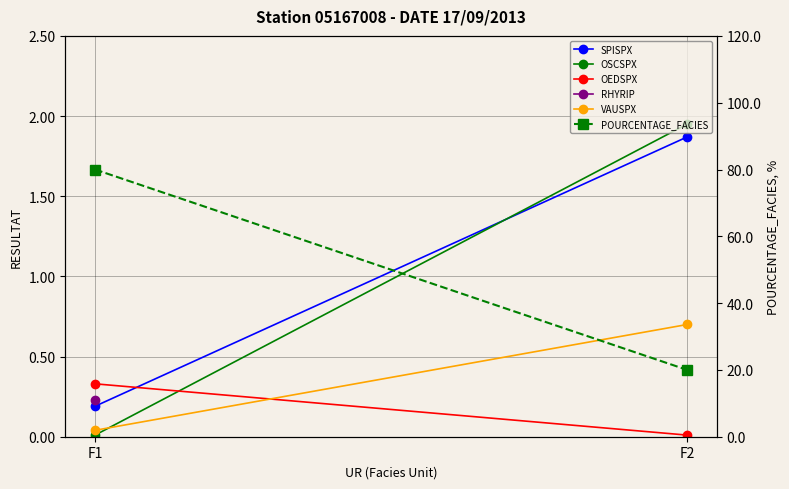

At which label does OSCSPX first exceed 1?

F2